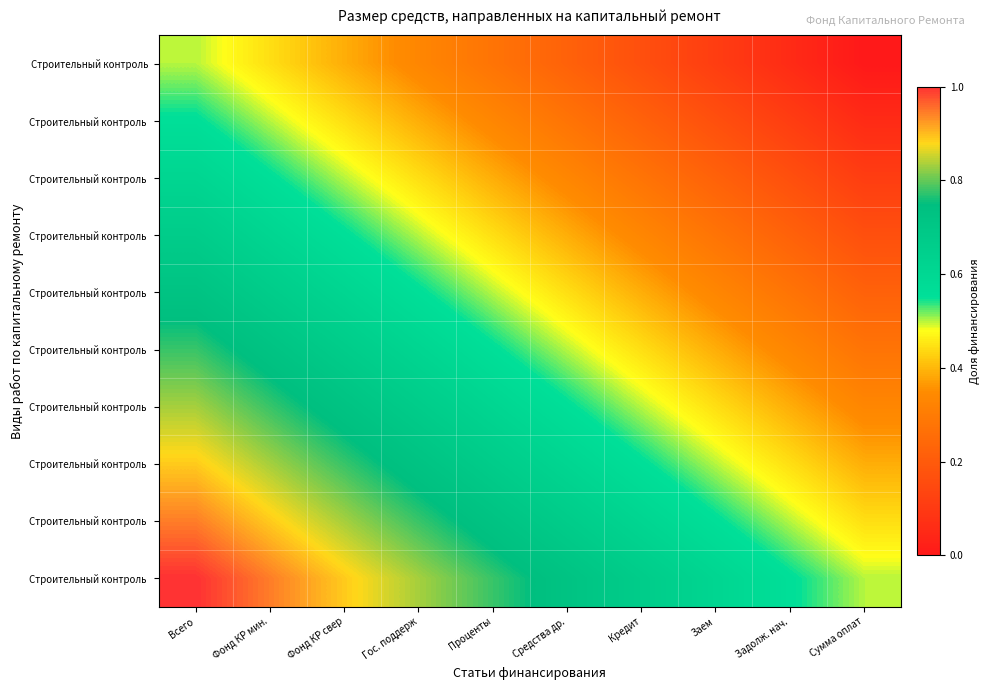

How many data points does each series have?

10